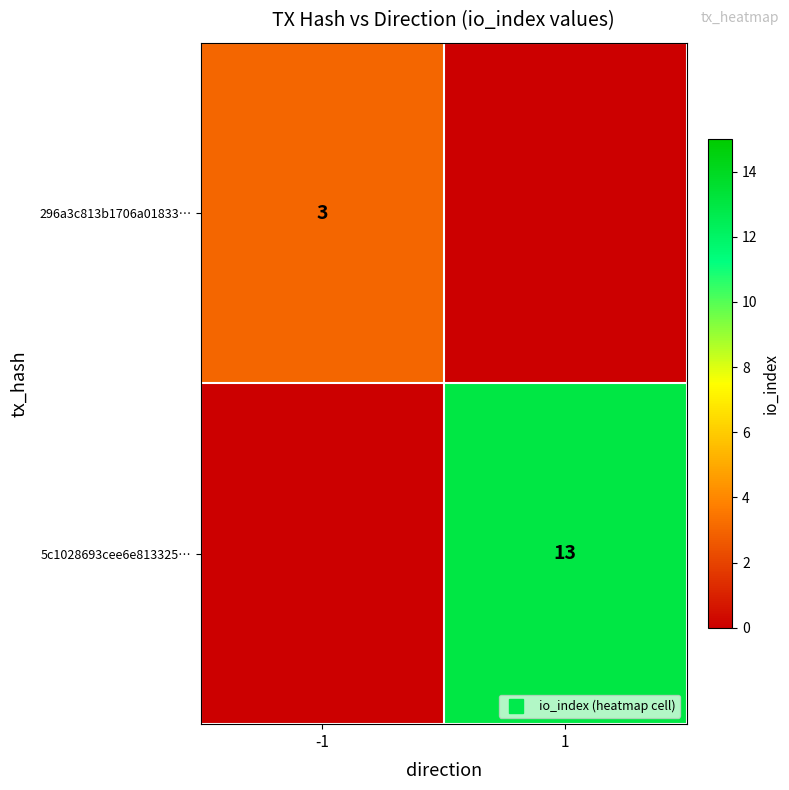

The 5c1028693cee6e813325… series shows -5 at -1. True or false?

False